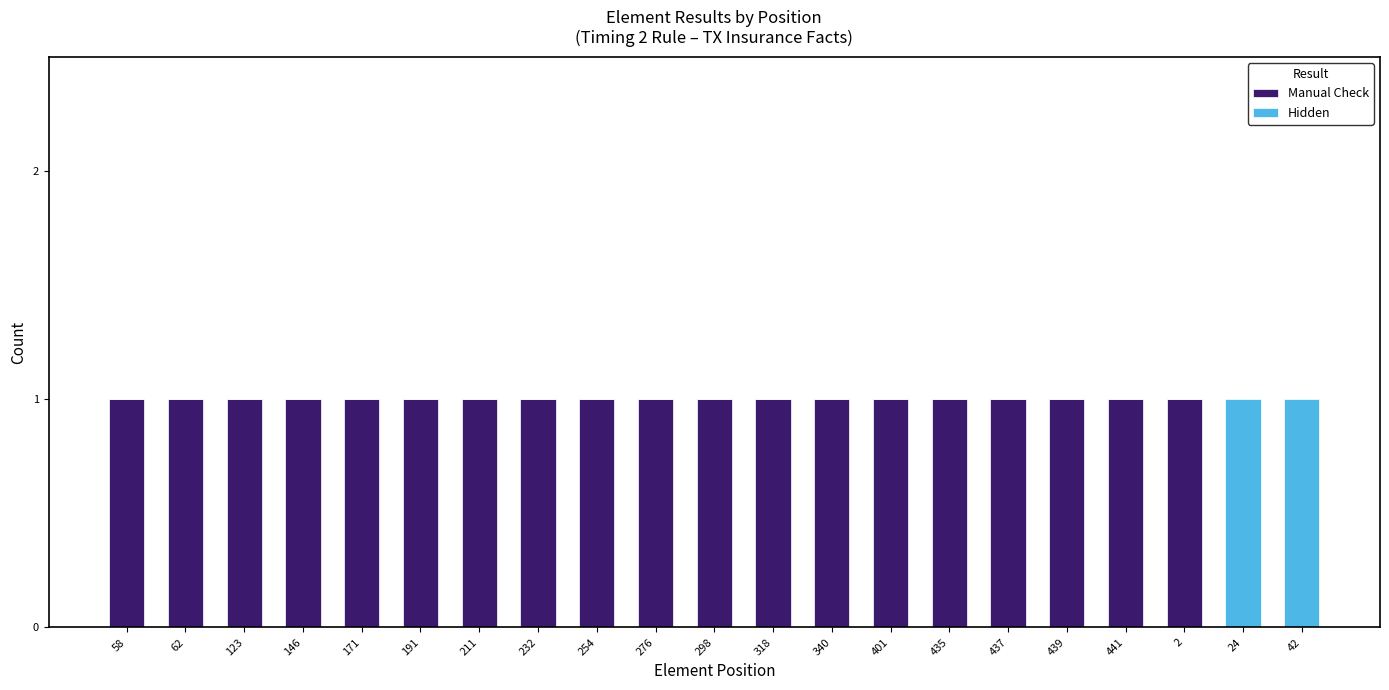

The value of Manual Check at 58 is 0. True or false?

False